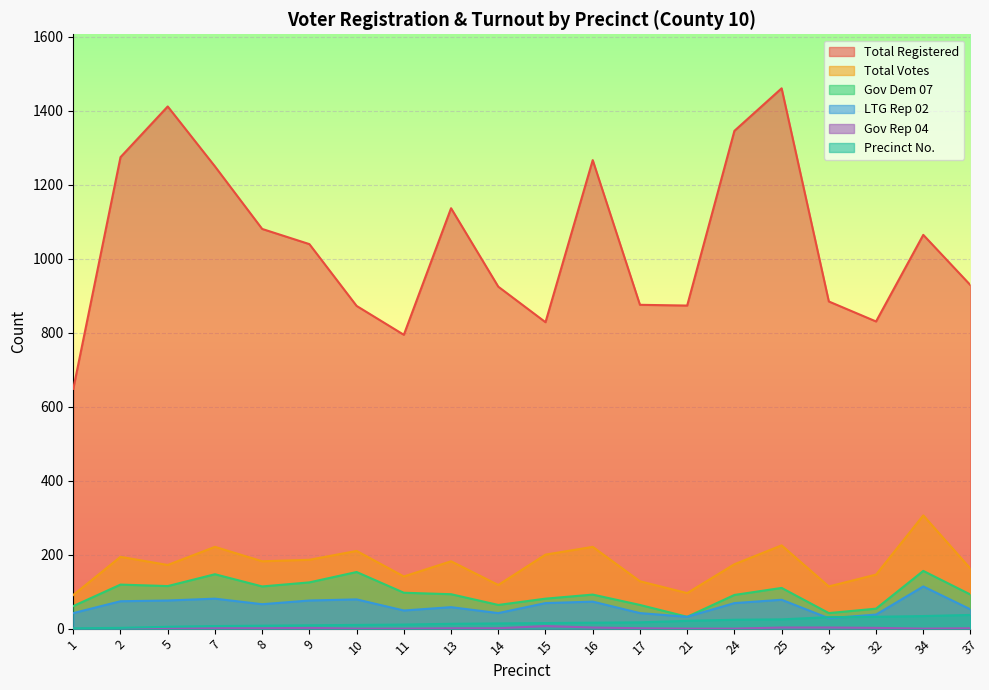

True or false: TOTVOTE and LTGREP02 cross at least once.

False